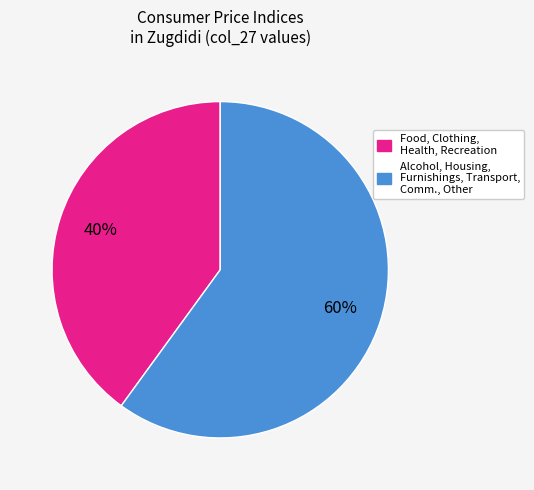

How many segments does this pie chart have?

2